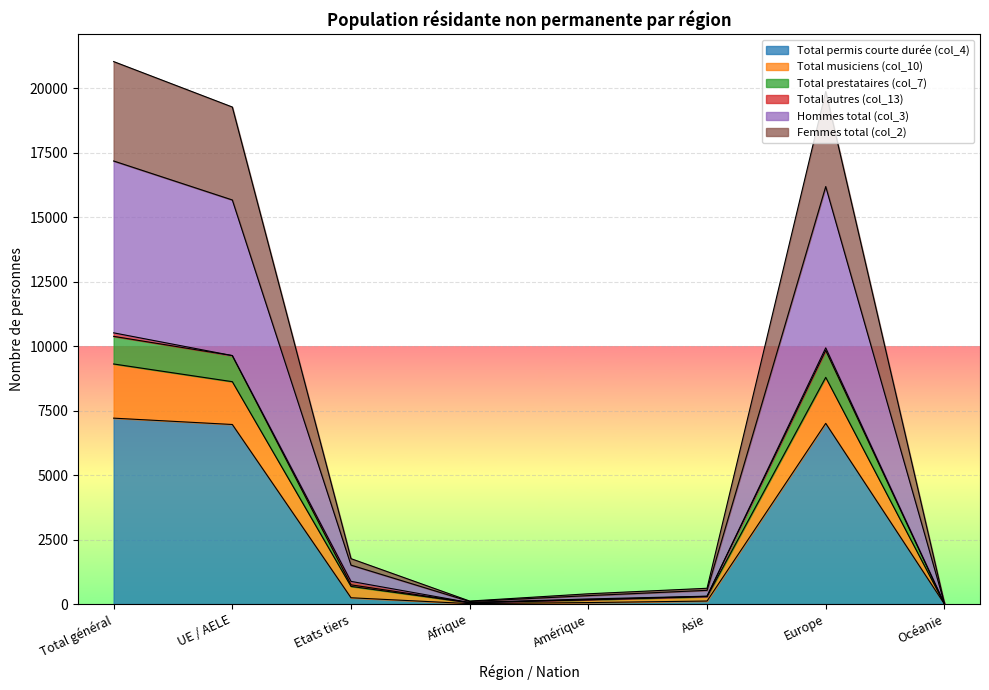

At which label is Total prestataires (col_7) closest to 5197?

UE / AELE